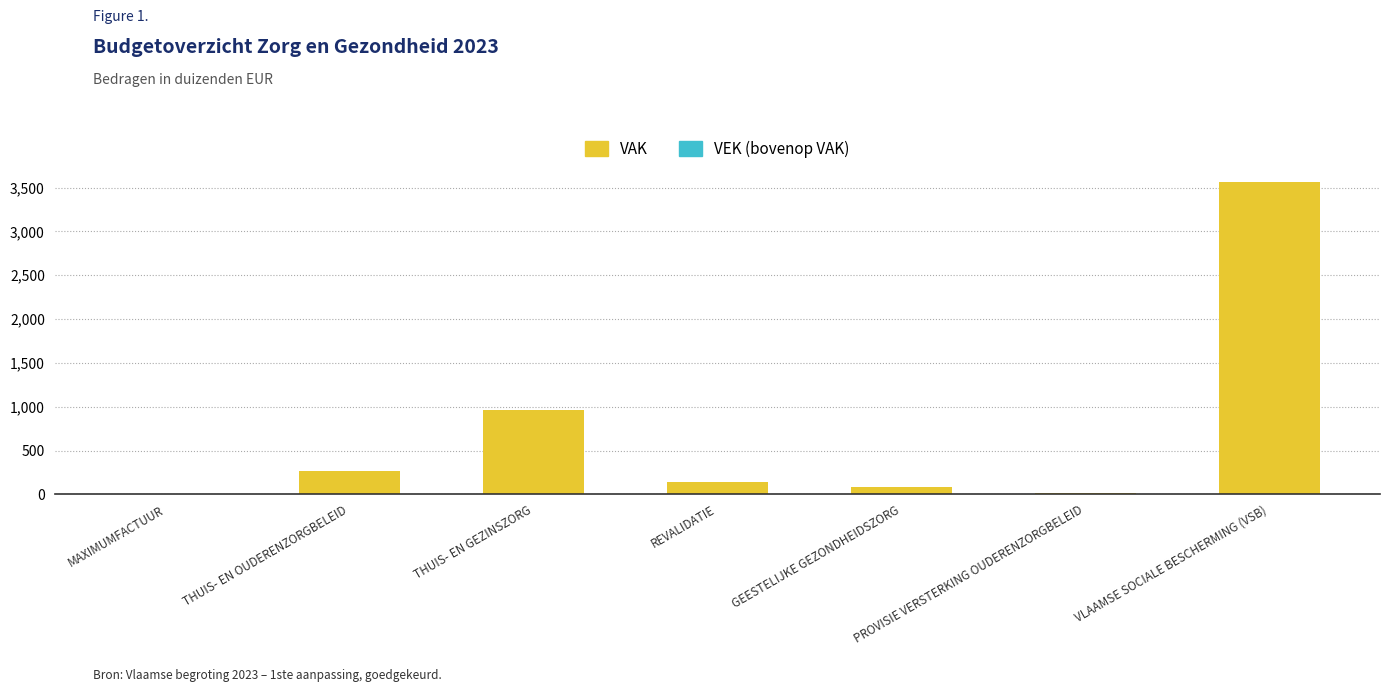

Are the bars horizontal?

No